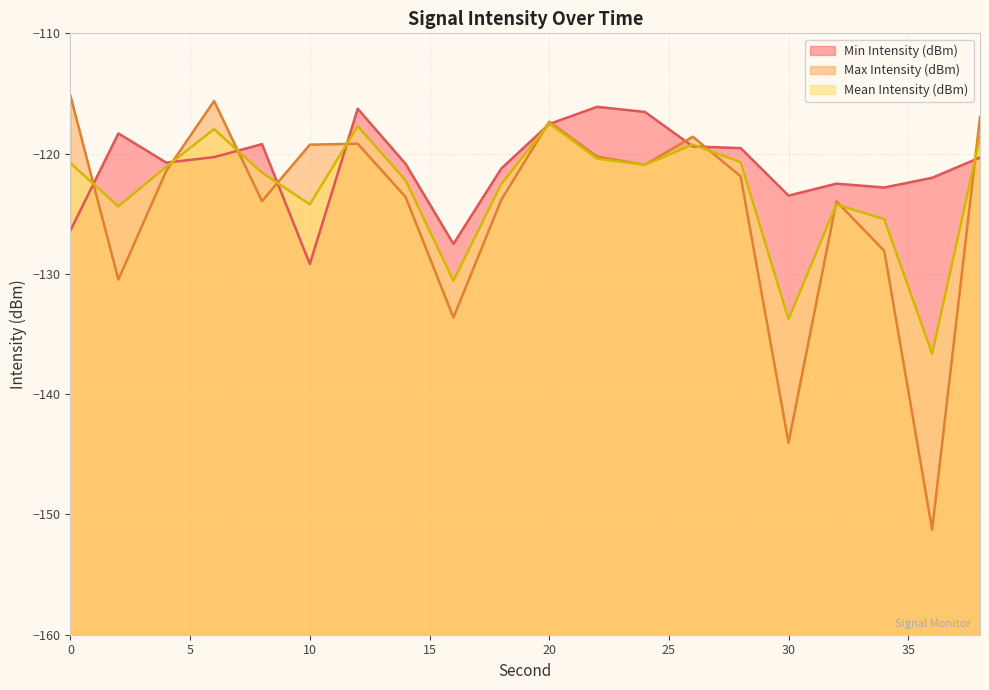

Which series ends up on top after the final intersection of Mean Intensity (dBm) and Min Intensity (dBm)?

Mean Intensity (dBm)